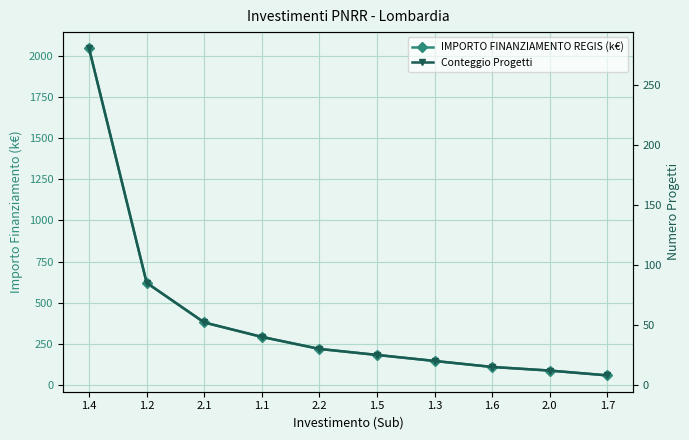

Between 1.1 and 2.0, which series saw the biggest shift?

IMPORTO FINANZIAMENTO REGIS (k€)